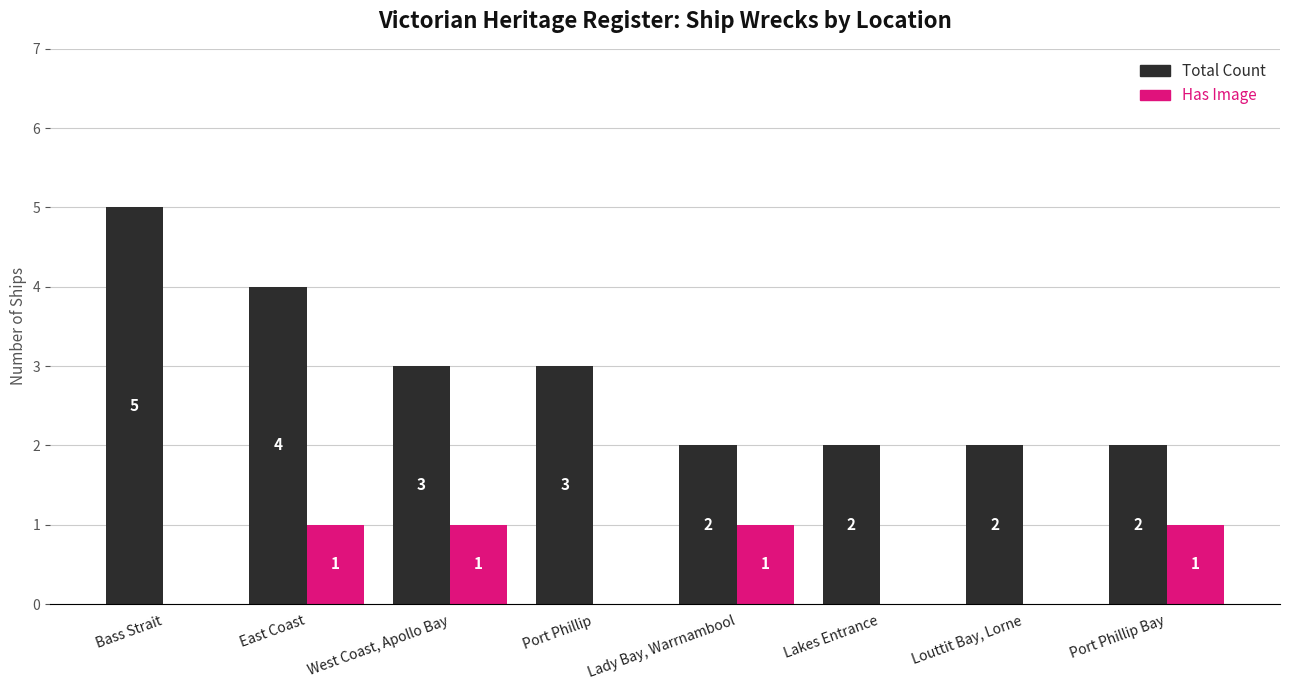

Which series has the widest spread of values?

Total Count